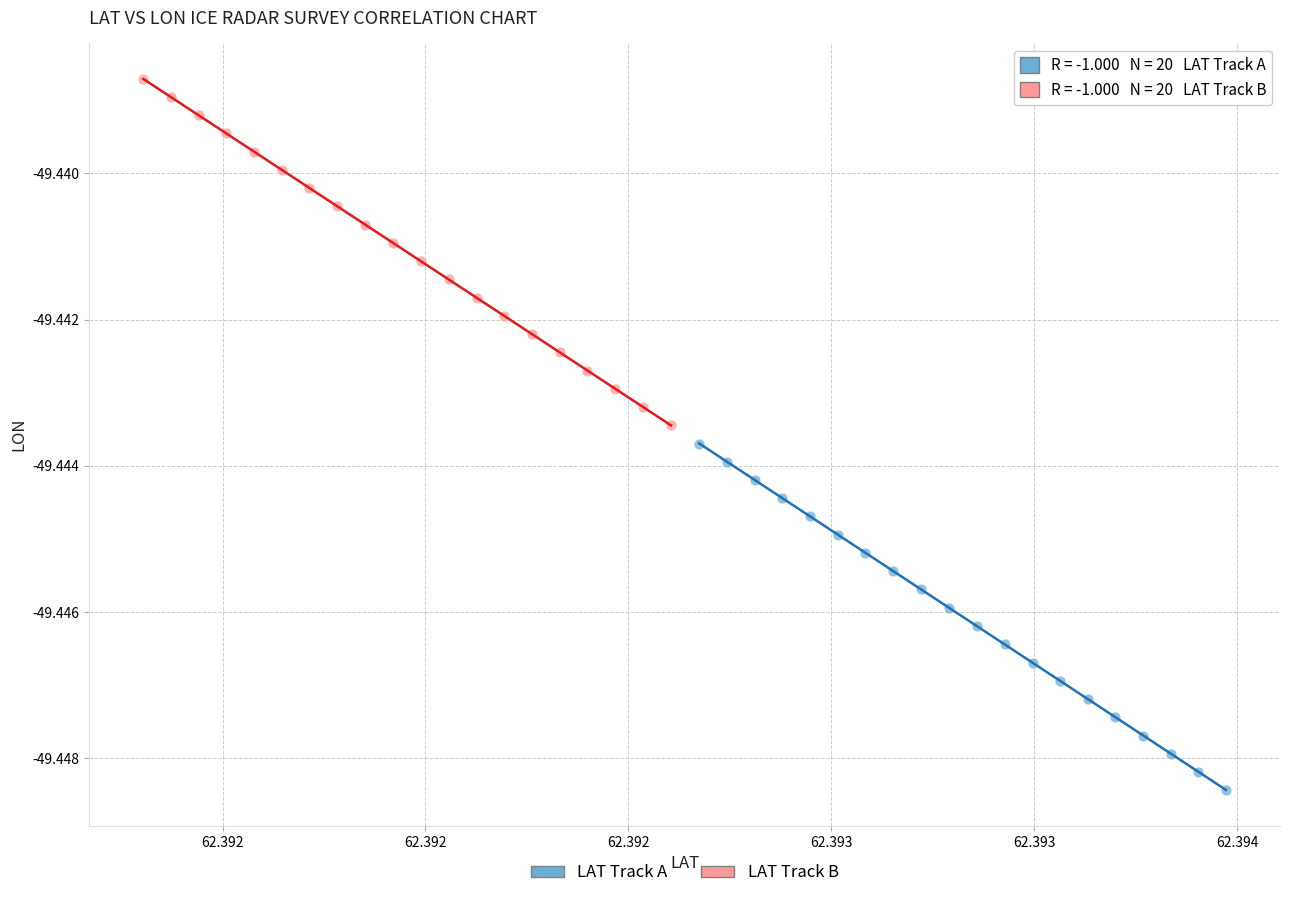

Which series has the largest Y range (max minus min)?

LAT Track A